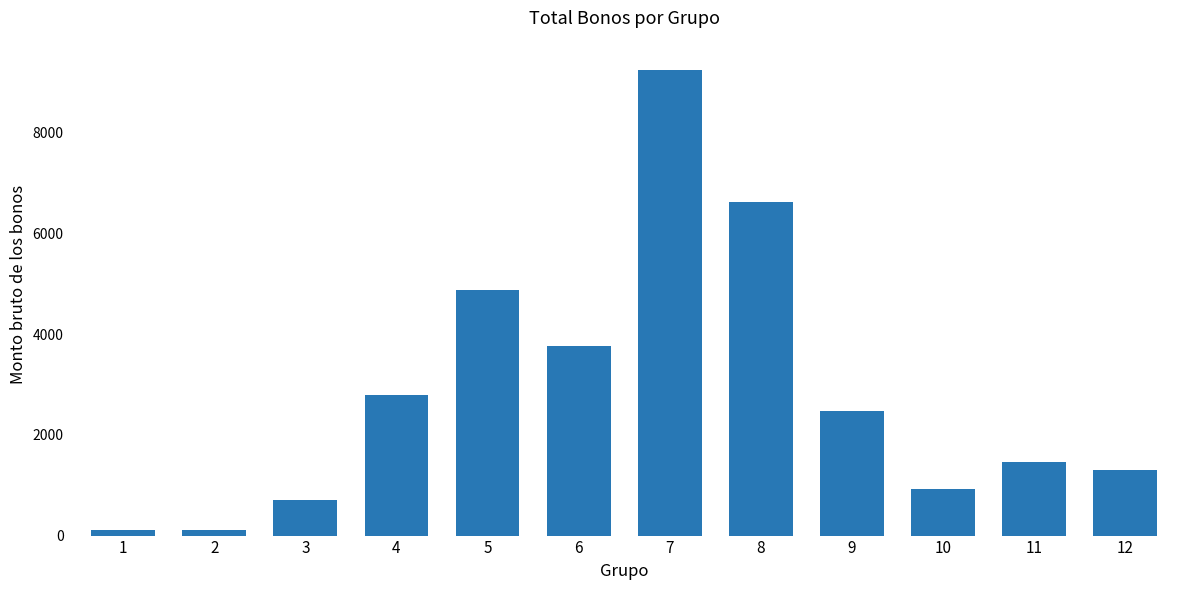

Does the chart contain stacked bars?

No